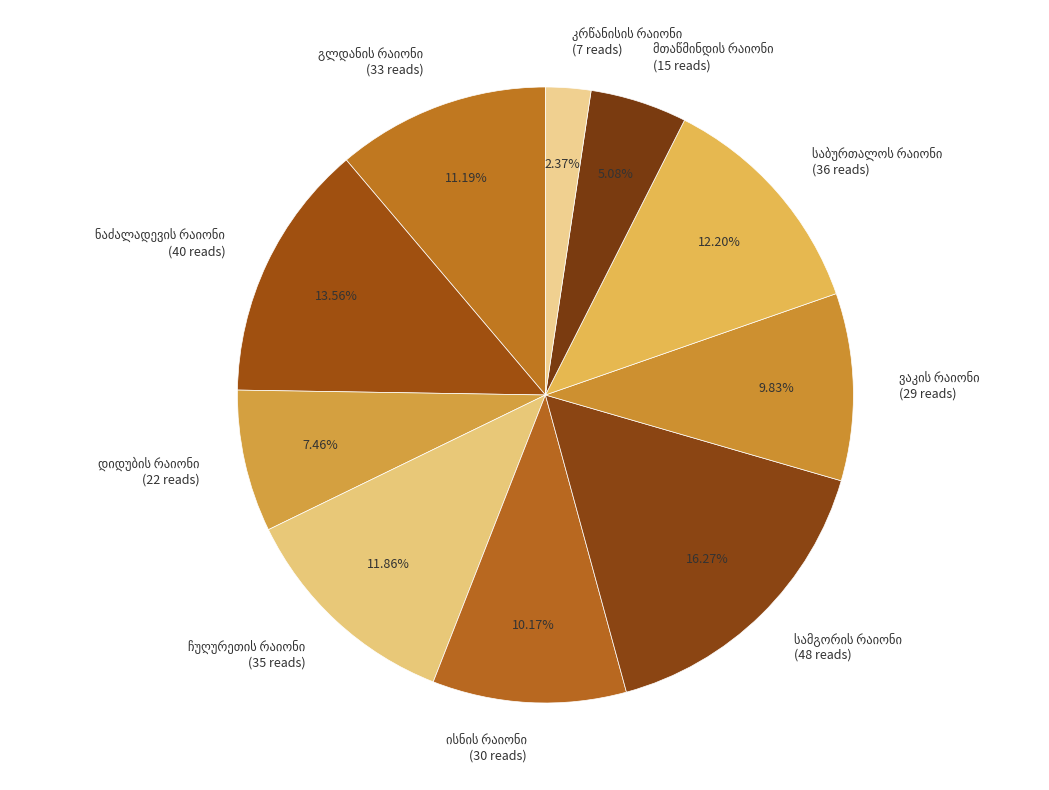

To the nearest percent, what is the difference between the largest and smallest slice percentages?

14%